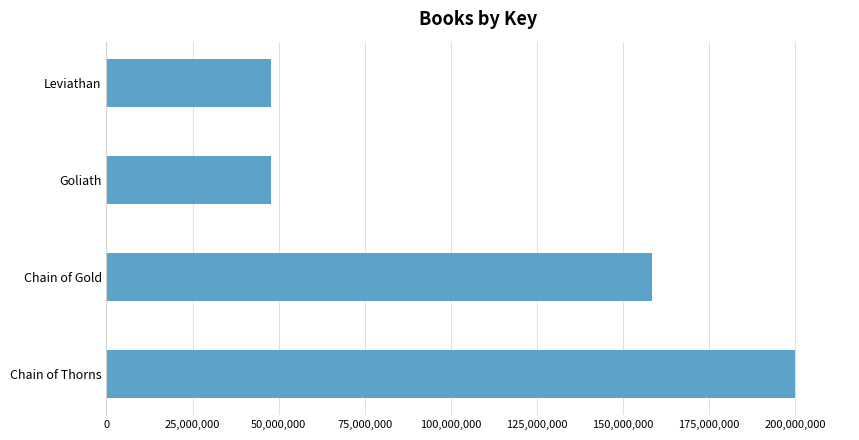

What is the sum of all values?

454265722